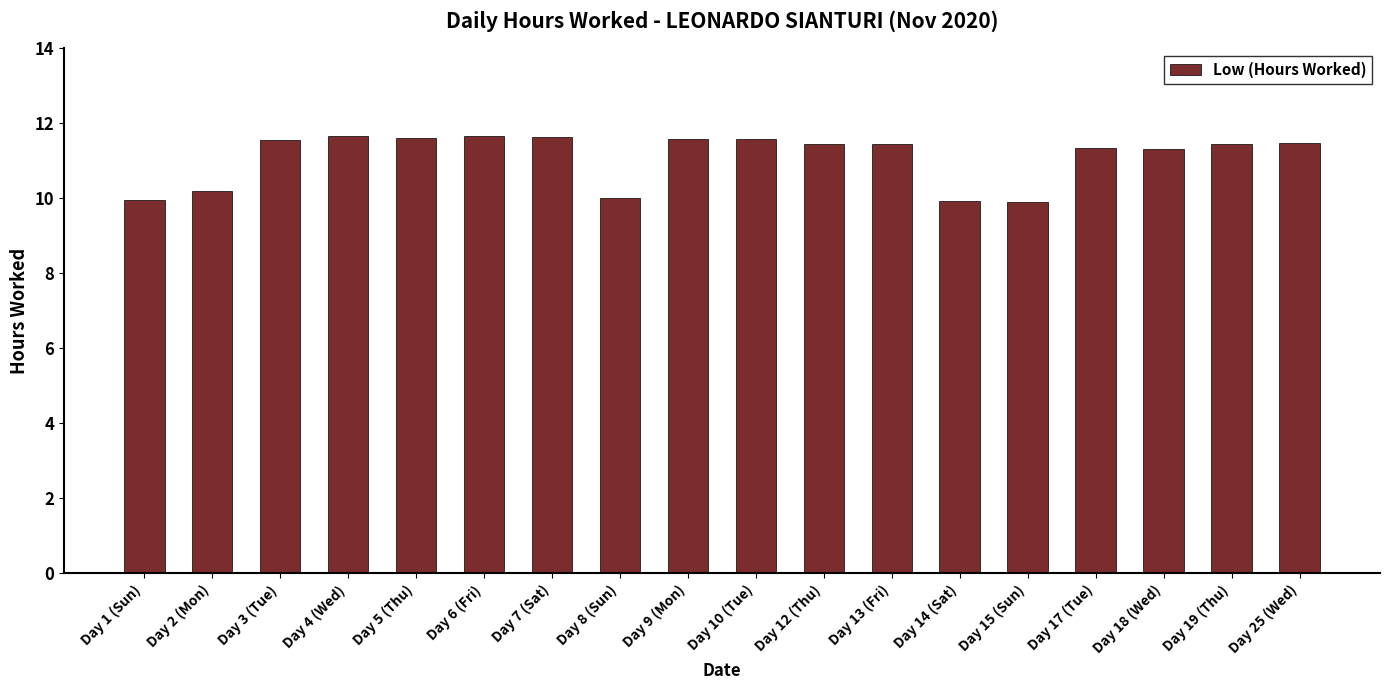

What position from the right is Day 13 (Fri)?

7